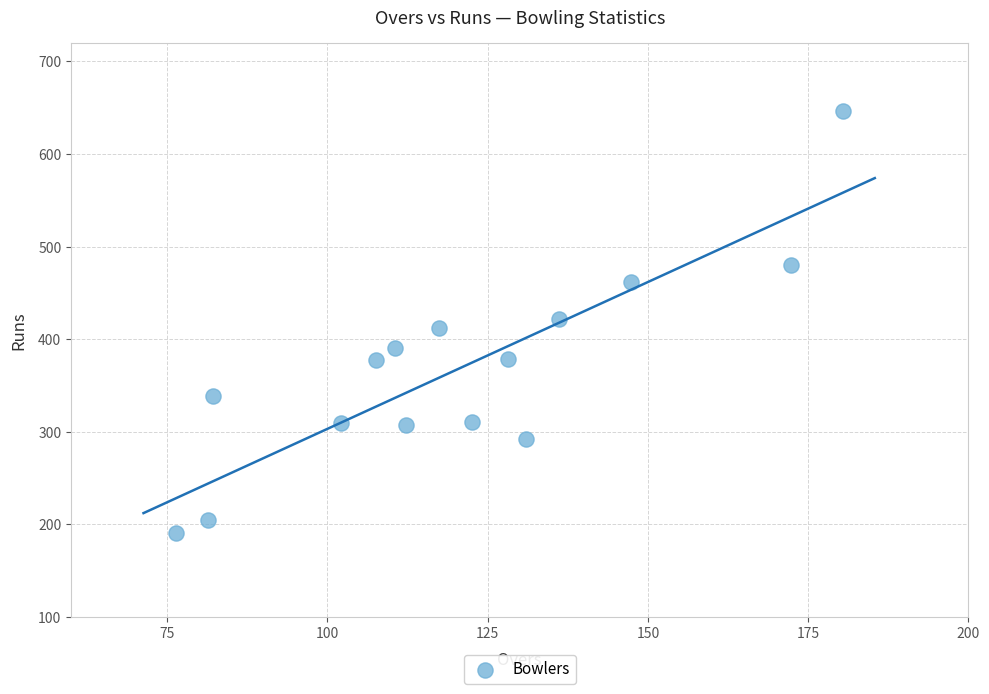

What is the range of Y values (max minus min)?

455